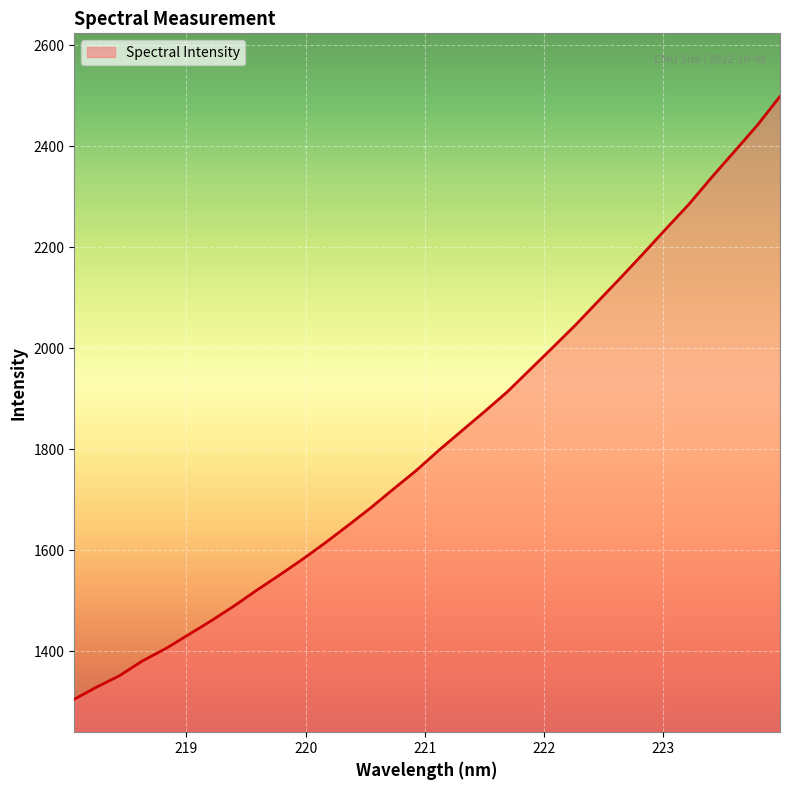

What is the difference between the maximum and minimum values?

1193.1